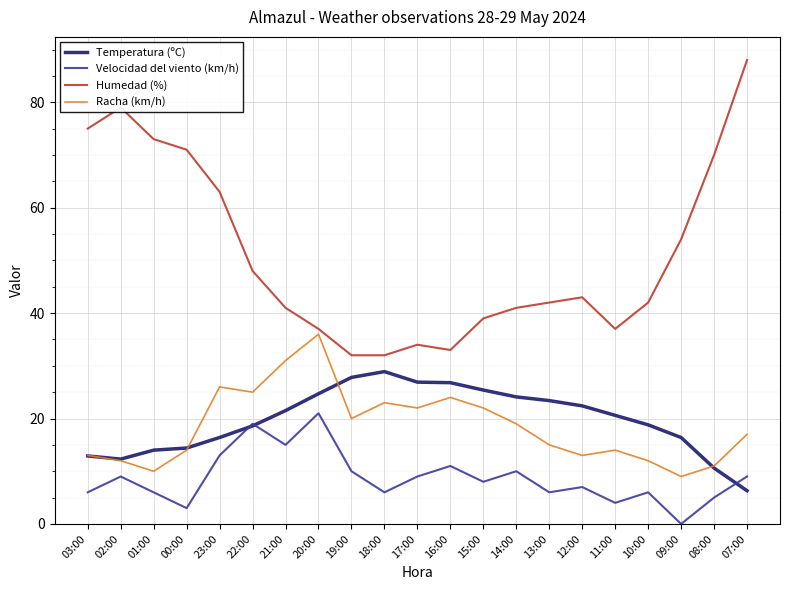

What are all the series names shown in the legend?

Temperatura (ºC), Velocidad del viento (km/h), Humedad (%), Racha (km/h)